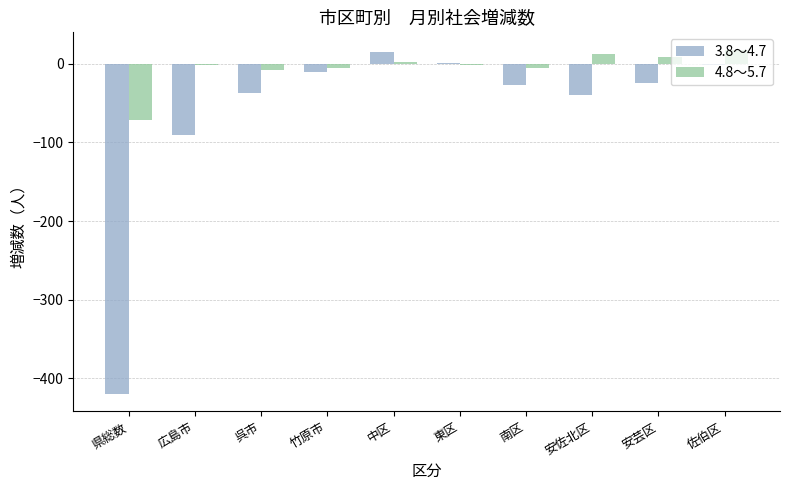

Count the number of categories in the chart.

10